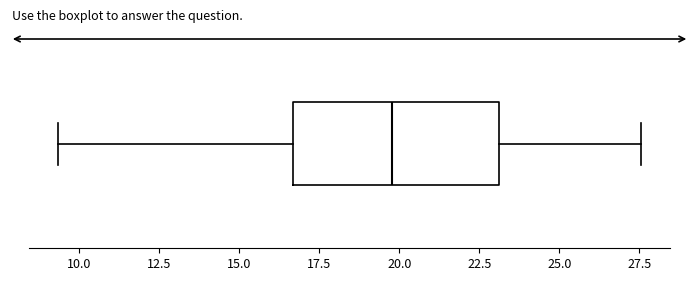

Where does the right whisker of the box end on the x-axis? The values are not printed on the chart, so give them approximately, as read against the axis.

27.5